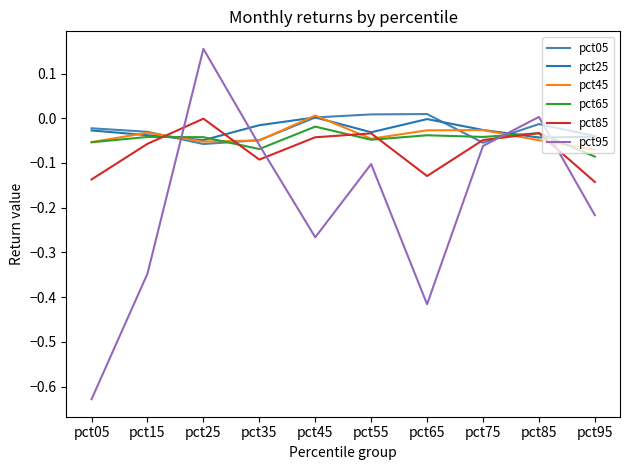

At which label does pct65 reach its peak?

pct45